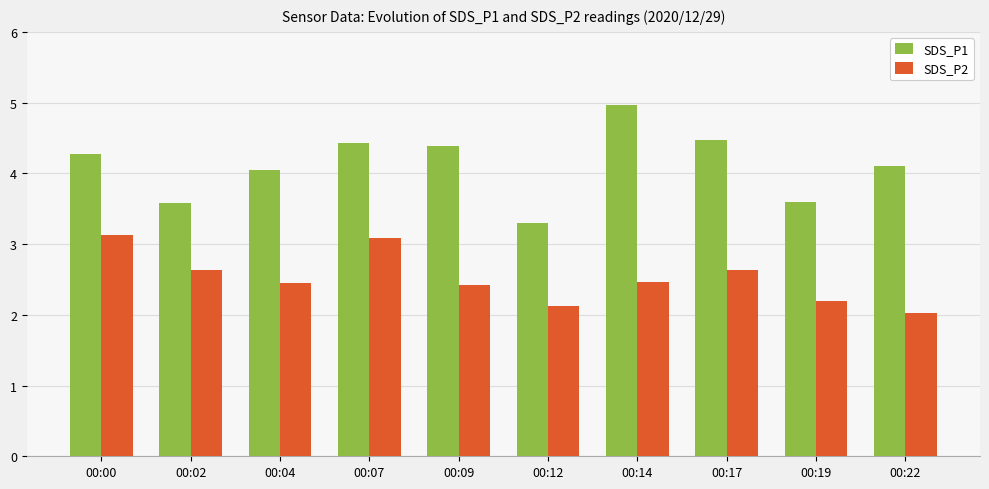

What is the value of the SDS_P1 bar at the 7th from the left?

5.0